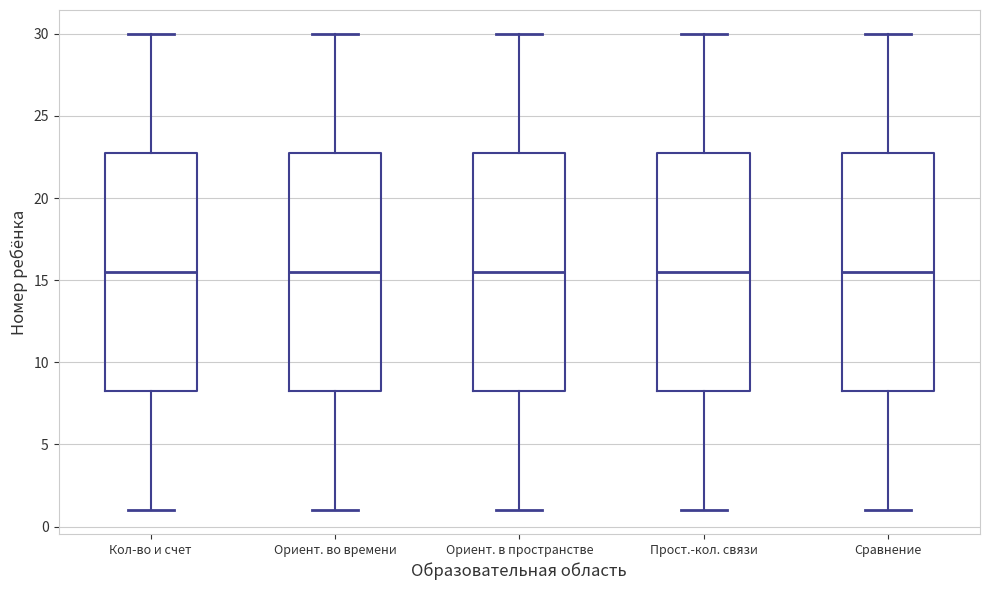

Where is the upper edge of the box for Ориент. в пространстве on the y-axis? The values are not printed on the chart, so give them approximately, as read against the axis.

23.0